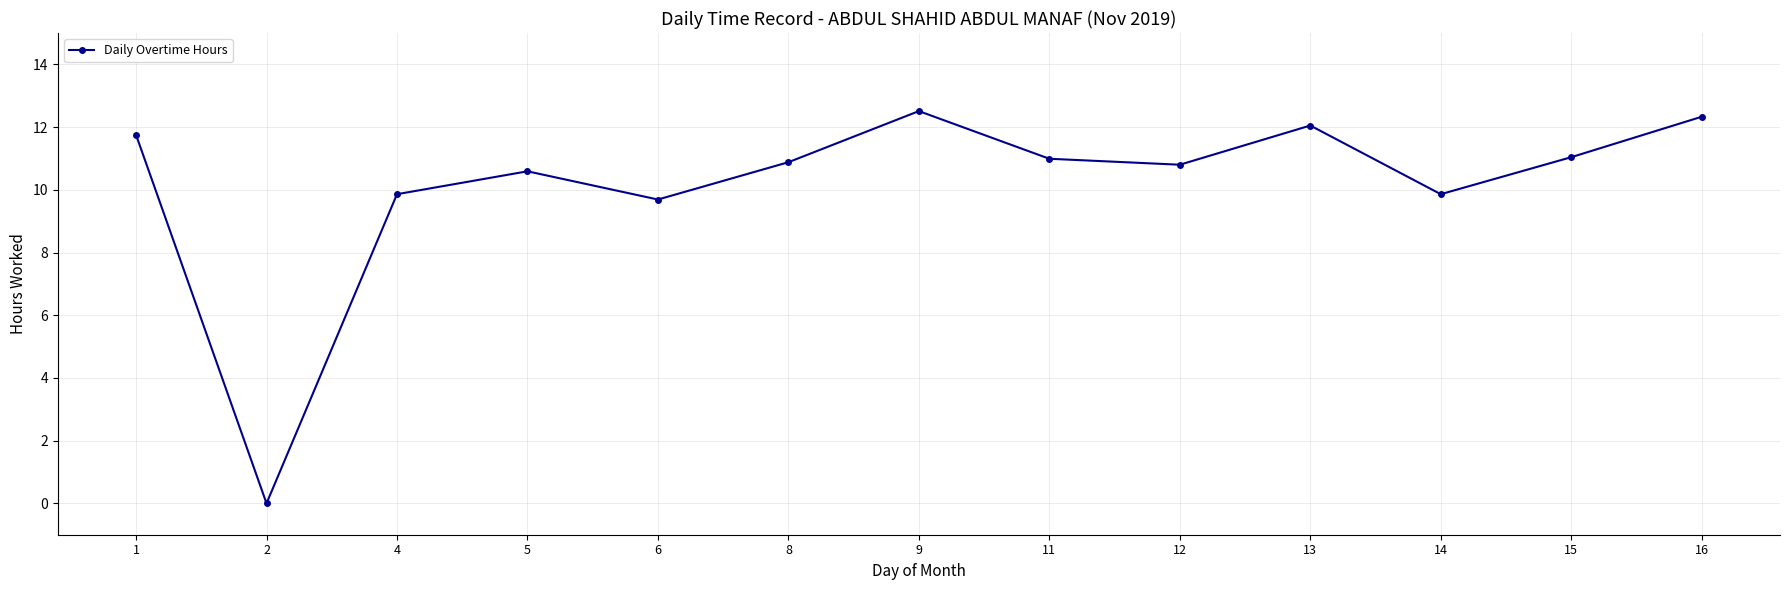

How many points are higher than both their immediate neighbors (excluding endpoints)?

3